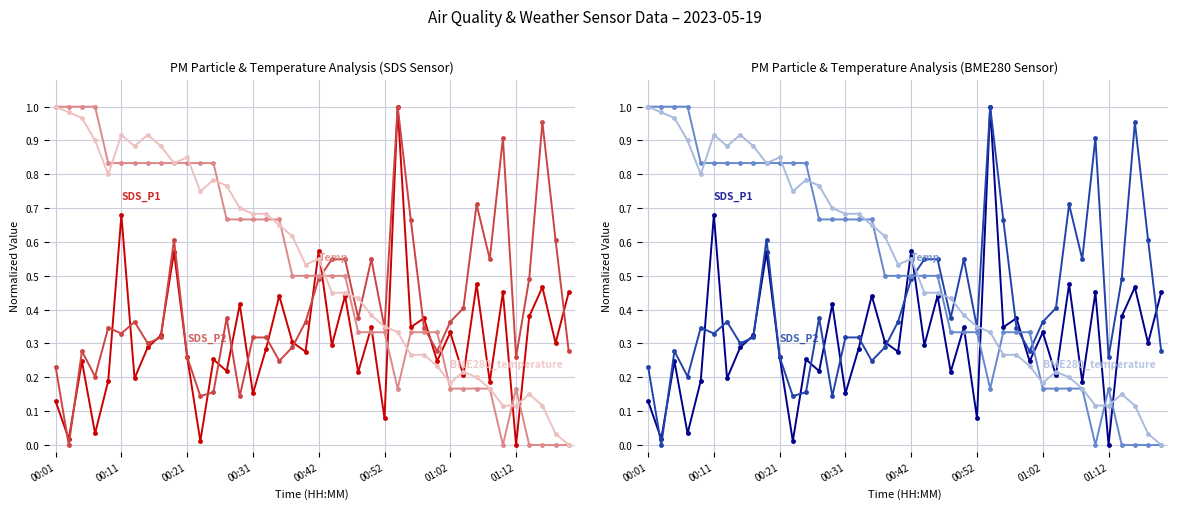

Count the number of data series in this chart.

4